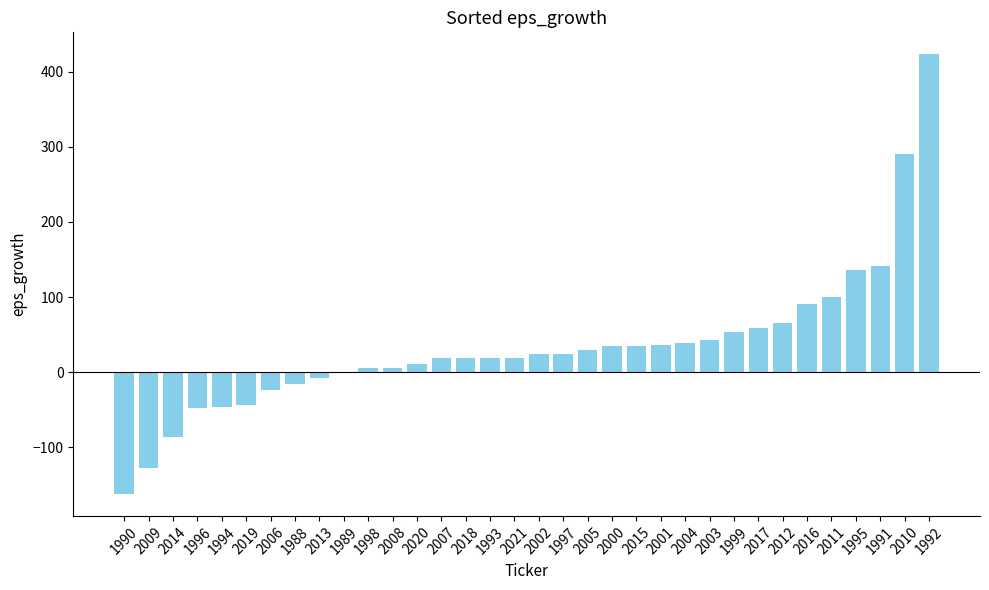

True or false: the data shows 19.1 at 1993.

True